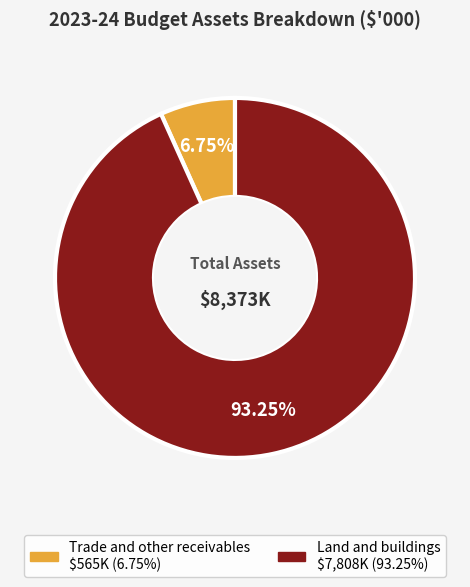

Which slice is the largest?

Land and buildings